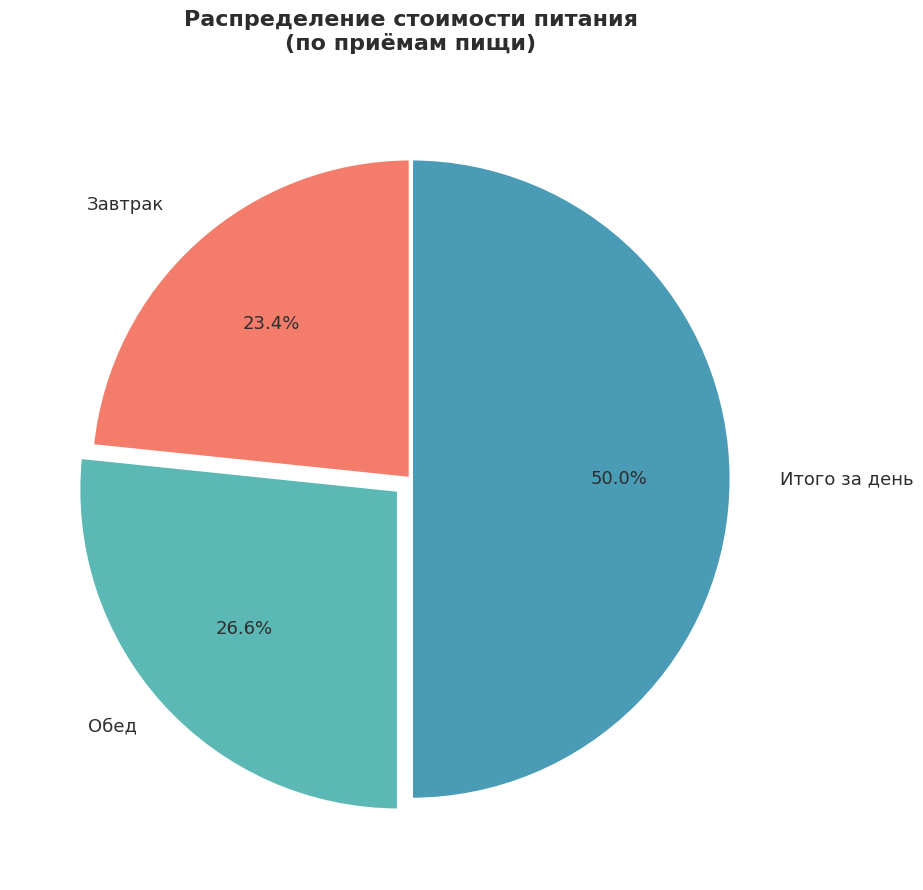

Count the number of slices in the pie.

3